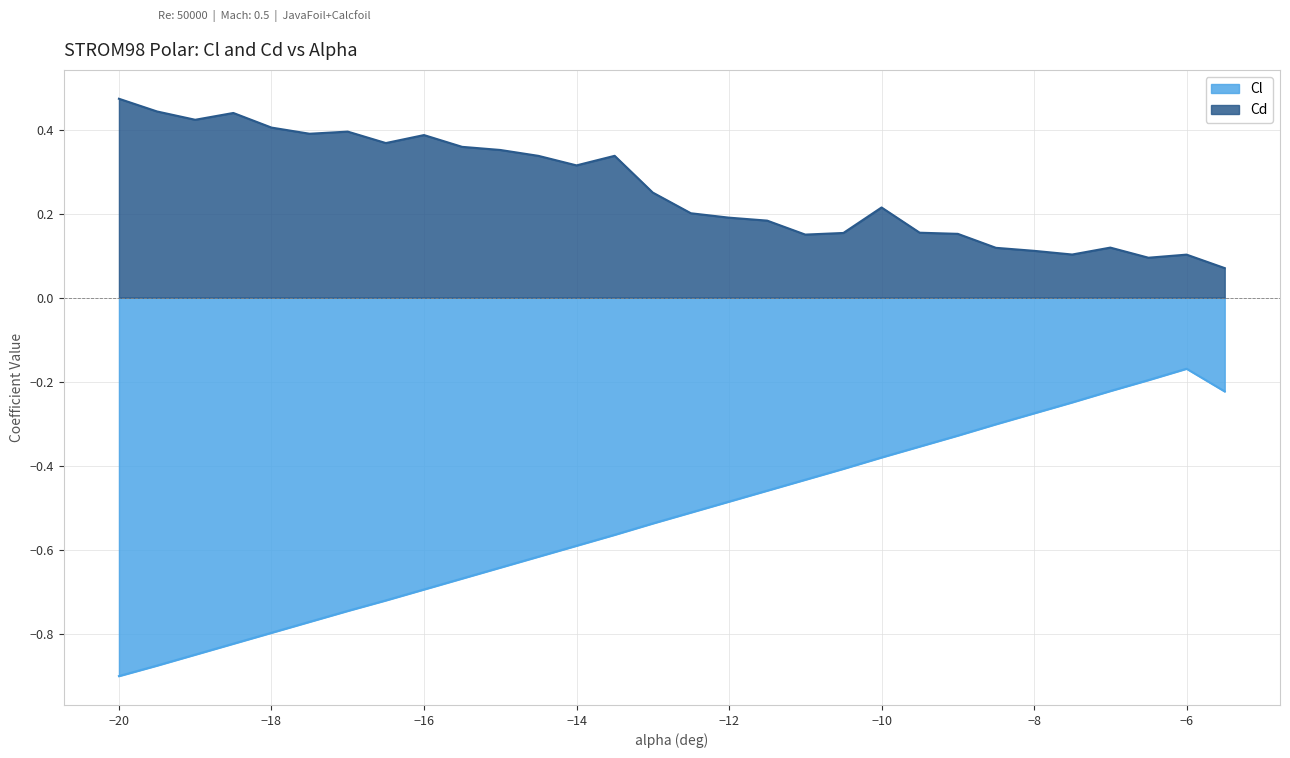

Which category has the highest value across all series?

−20